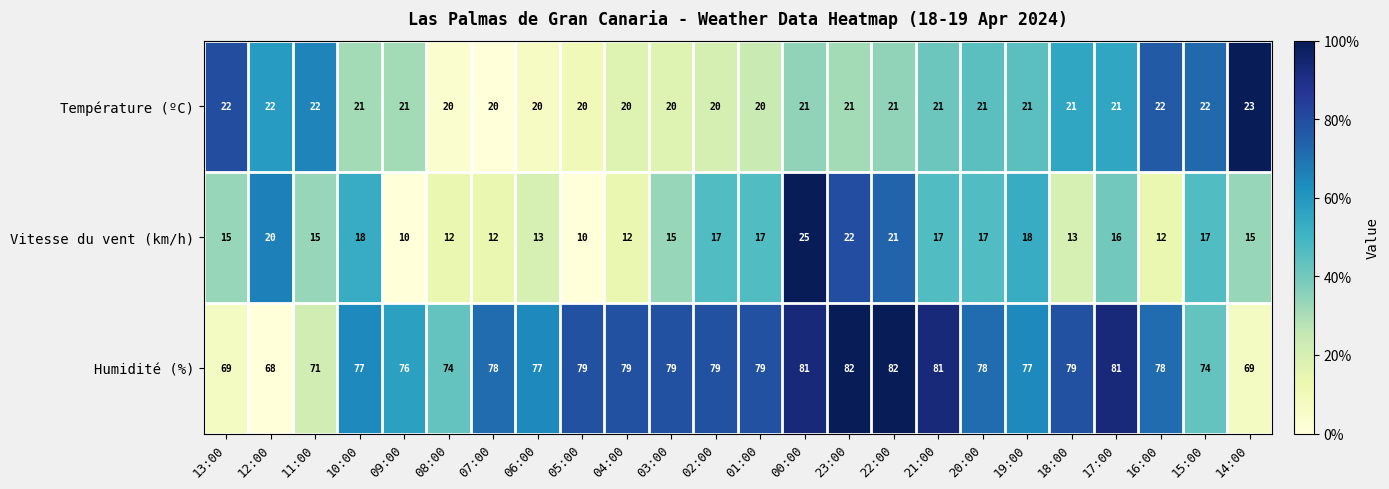

At which category is the sum across all series the highest?

00:00